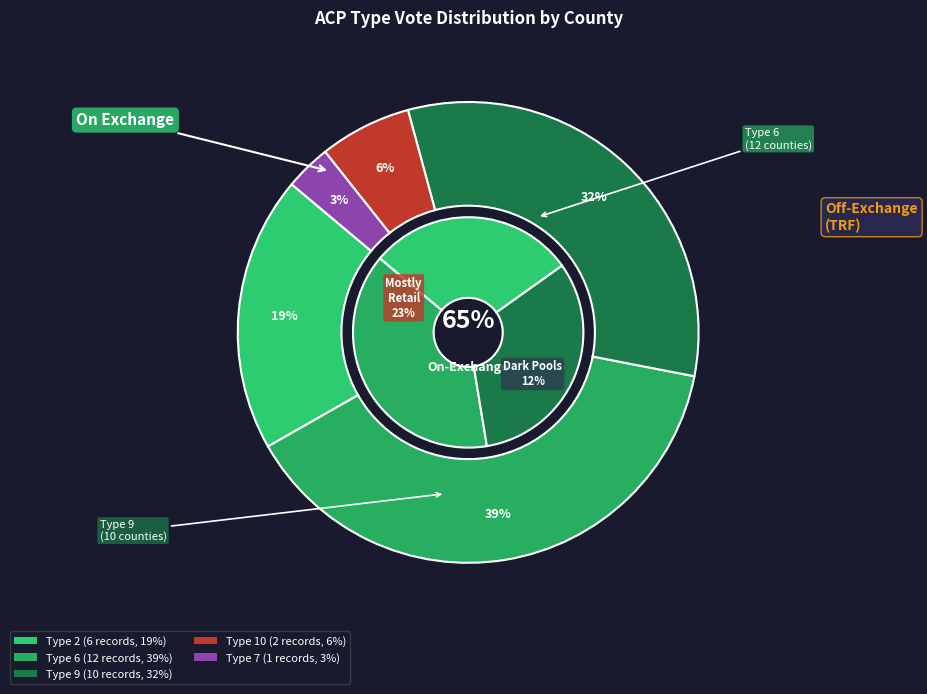

Combined, what portion of the pie is 6 and 9?

71.0%